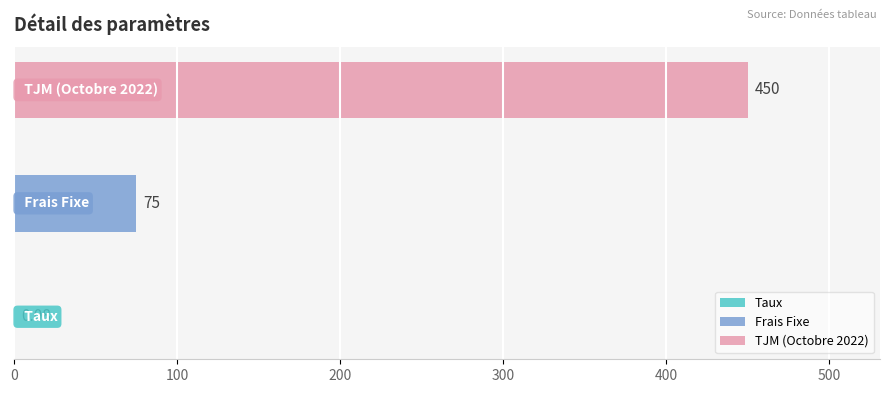

What is the value of the 2nd bar from the left?

75.0